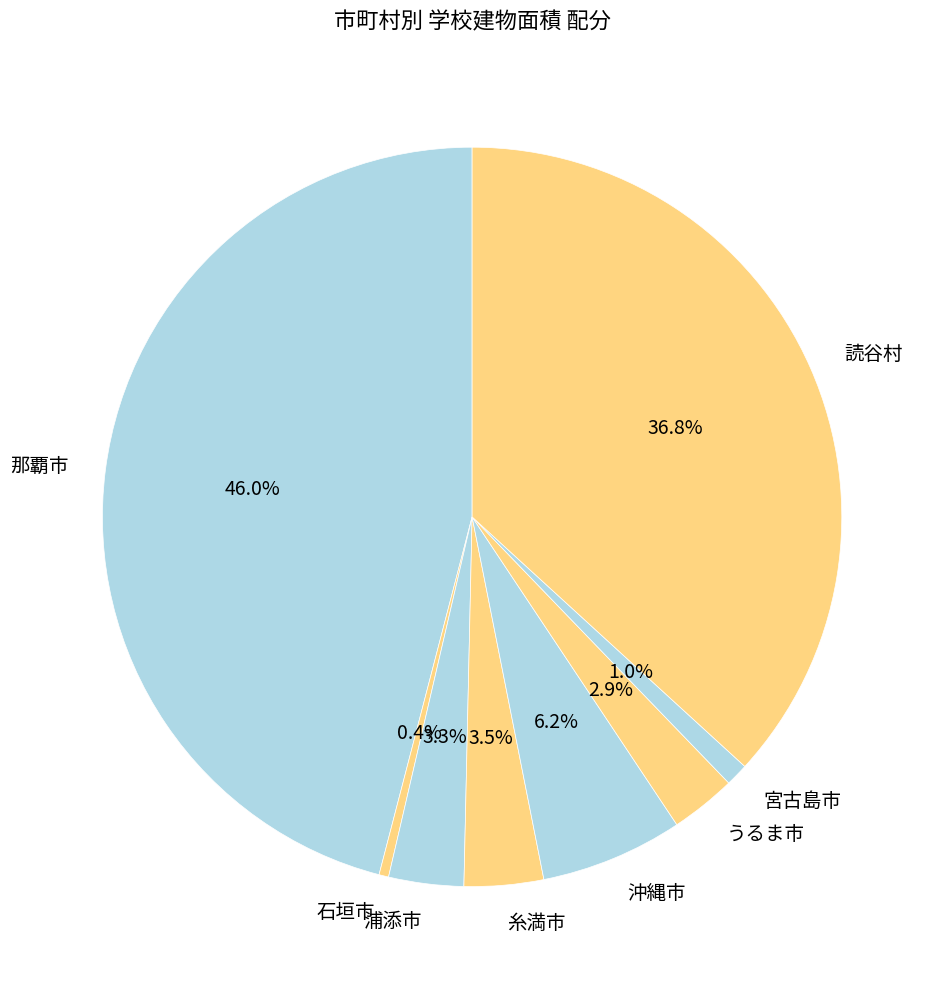

How many segments does this pie chart have?

8